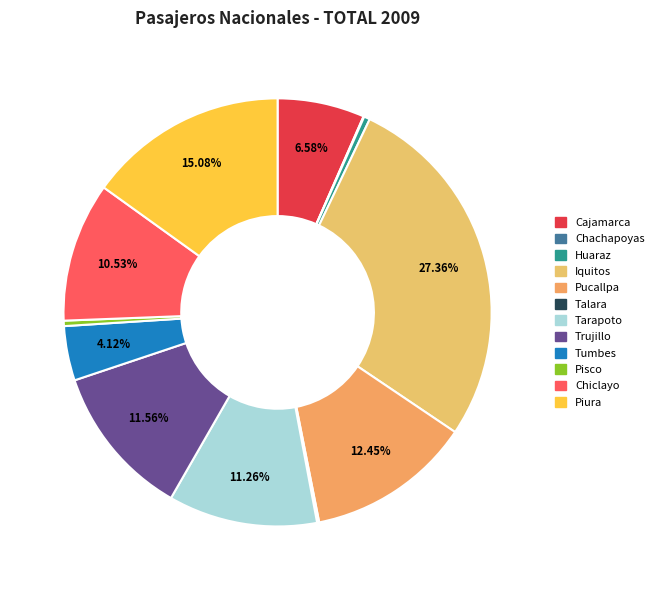

True or false: Pucallpa accounts for 1% of the total.

False